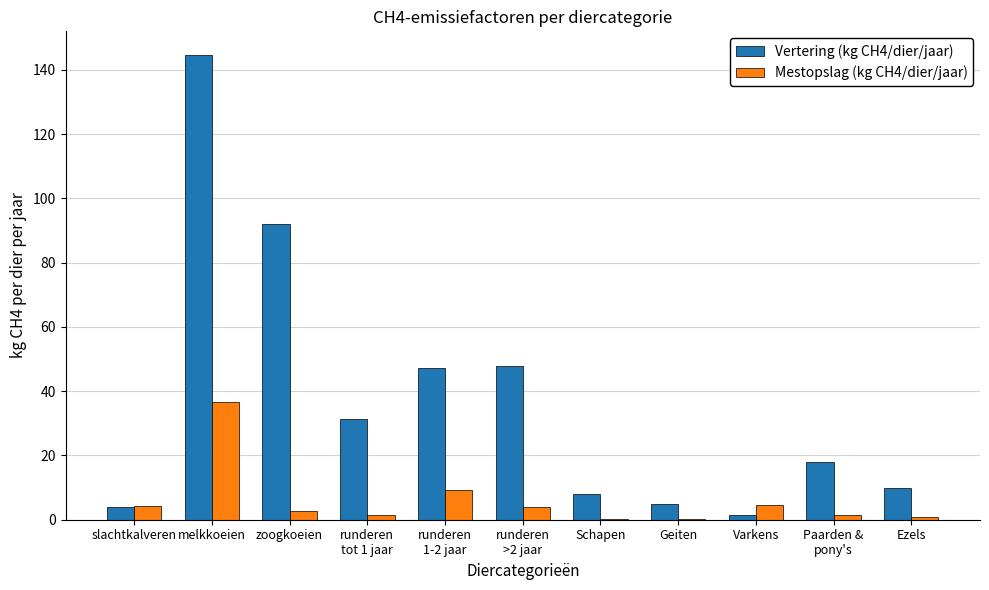

The Vertering (kg CH4/dier/jaar) series shows 92.0 at zoogkoeien. True or false?

True